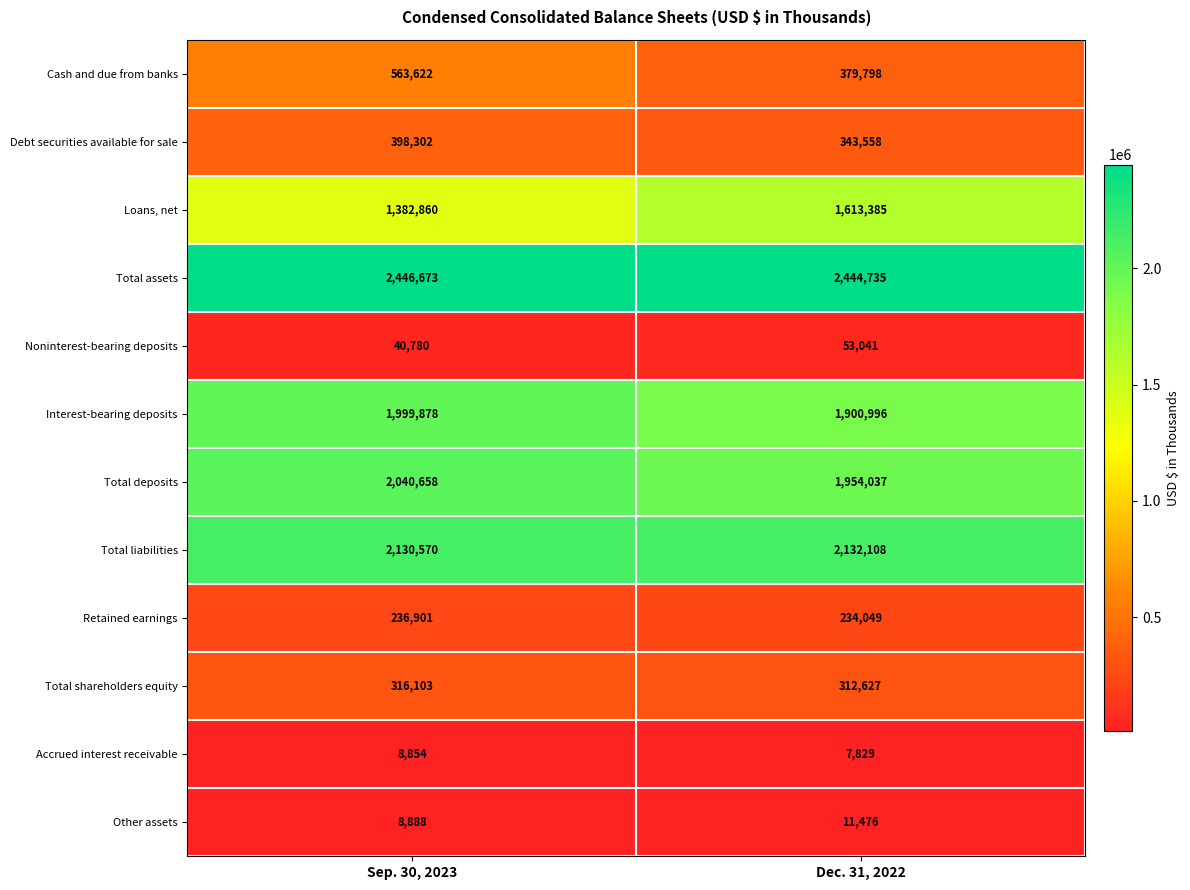

Which category has the lowest value across all series?

Dec. 31, 2022